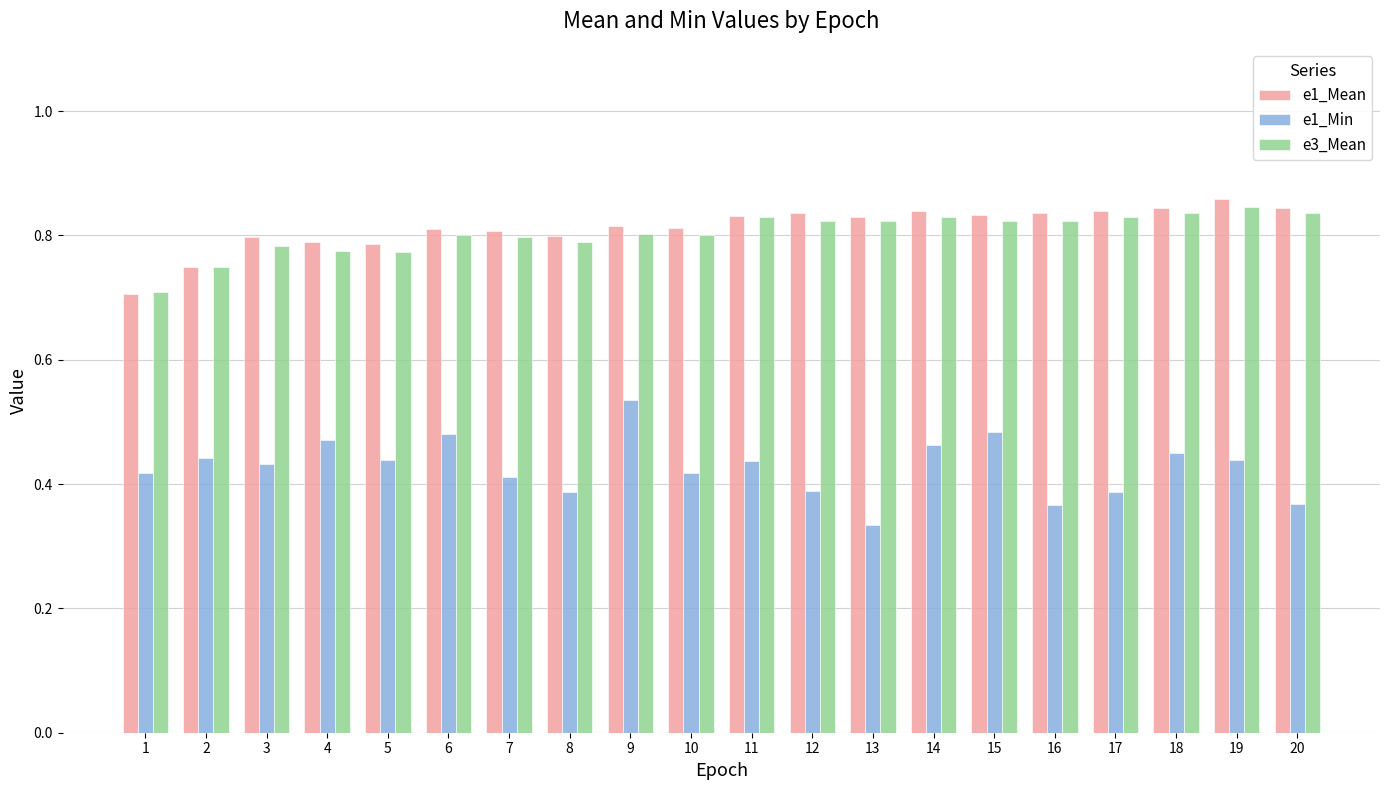

Which series has the largest range (max minus min)?

e1_Min